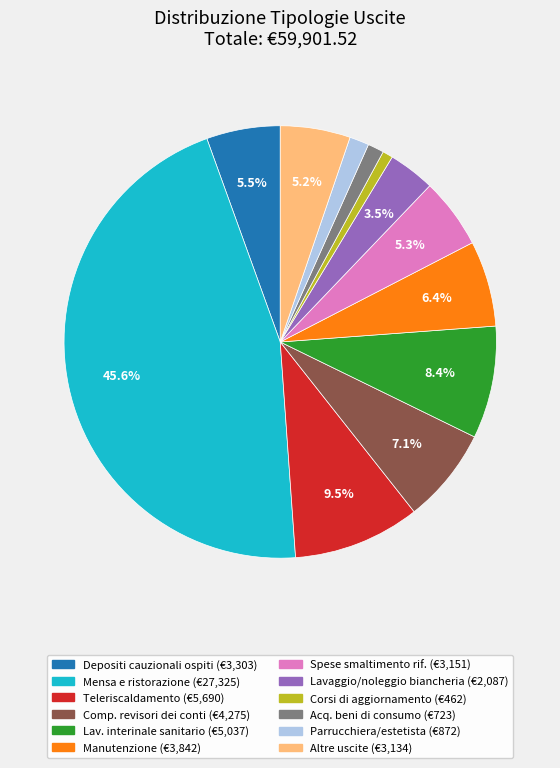

Is there any slice that represents more than half of the pie?

No